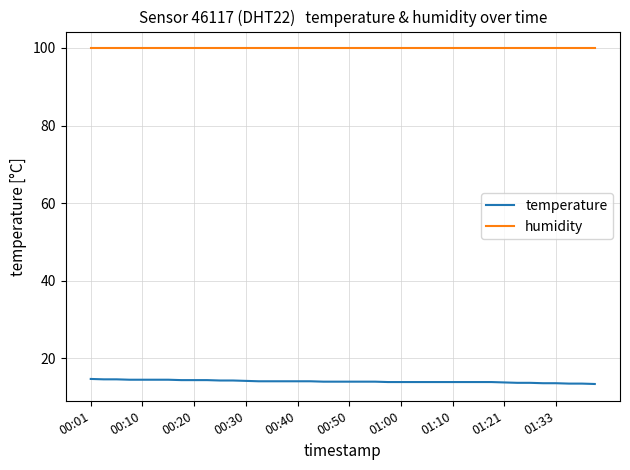

True or false: humidity and temperature cross at least once.

False